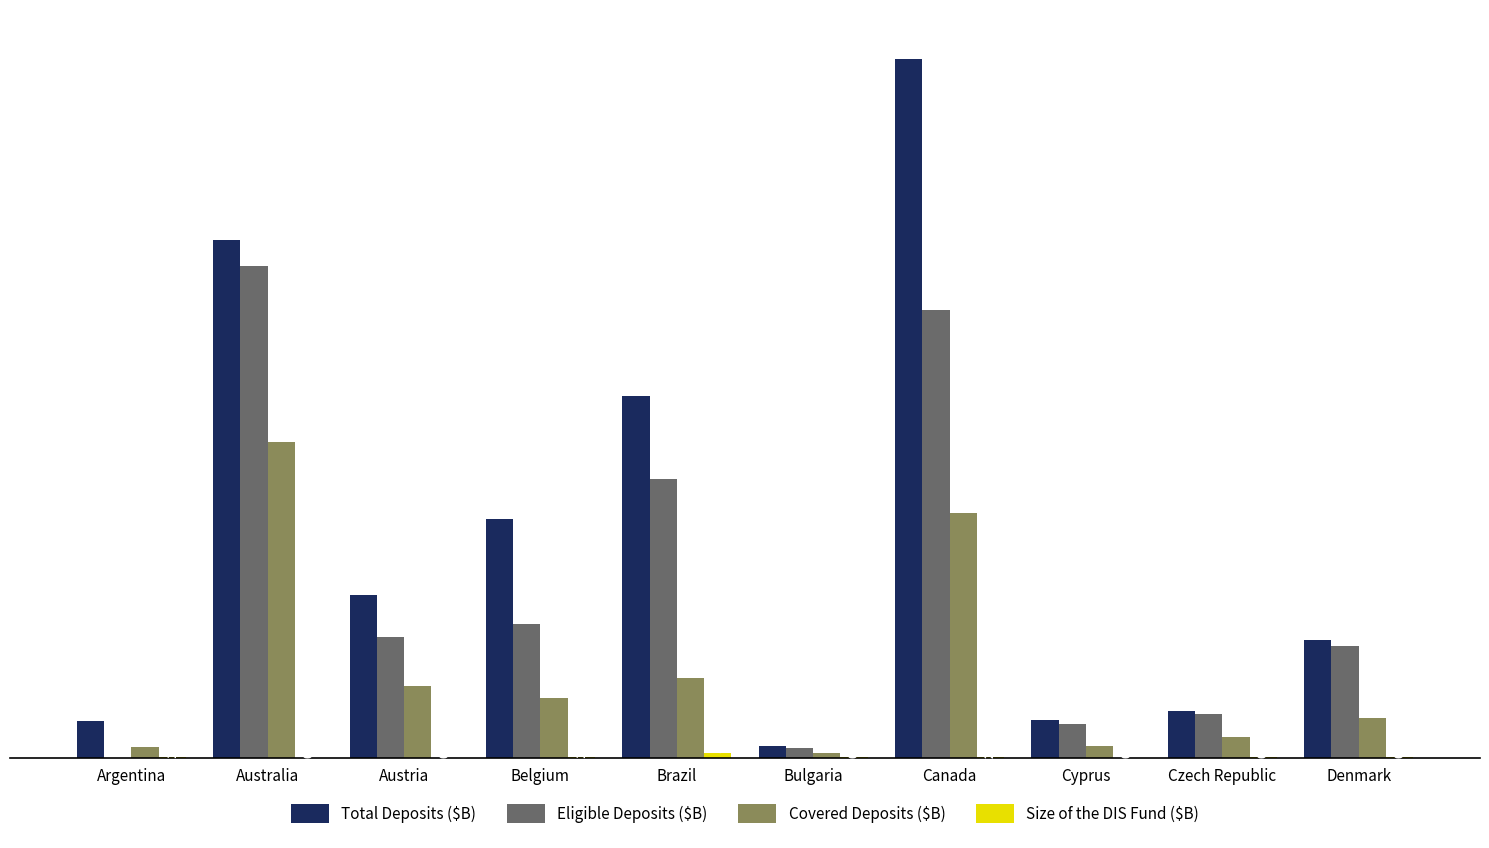

What is the maximum value for Total Deposits ($B)?

1803.0